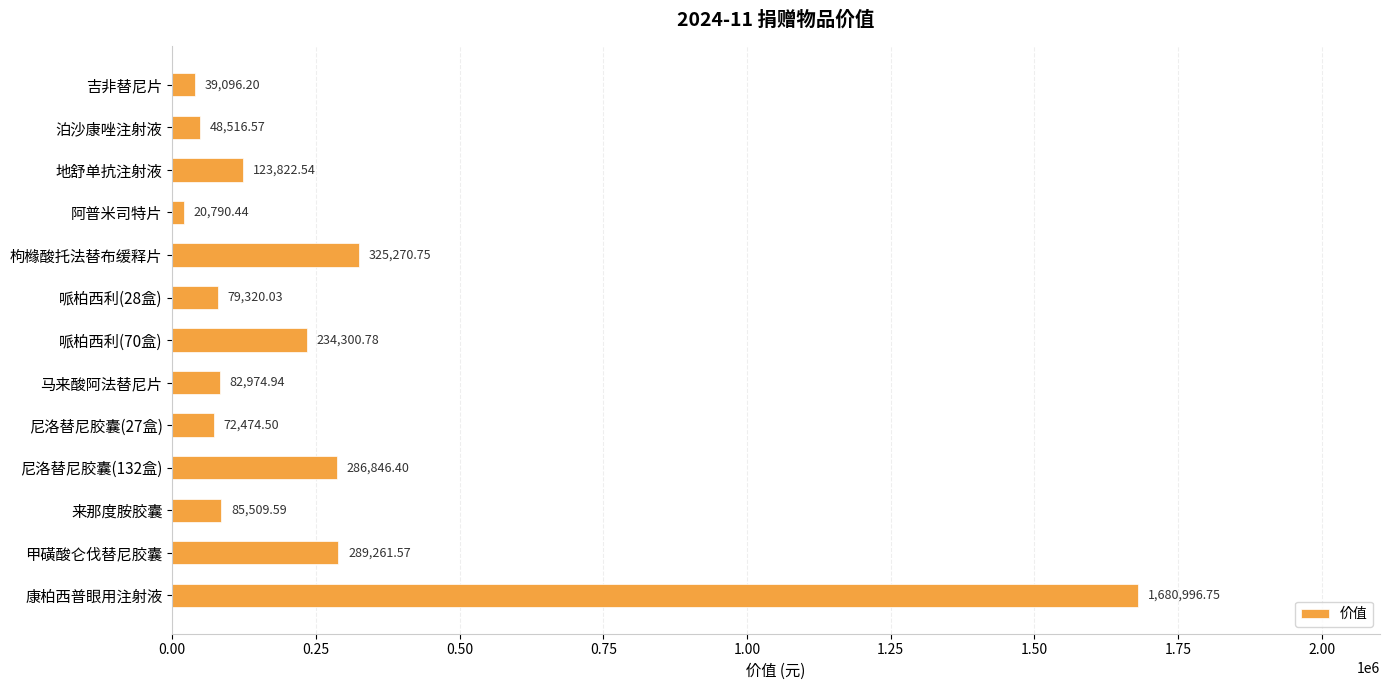

What is the average value?

259167.8